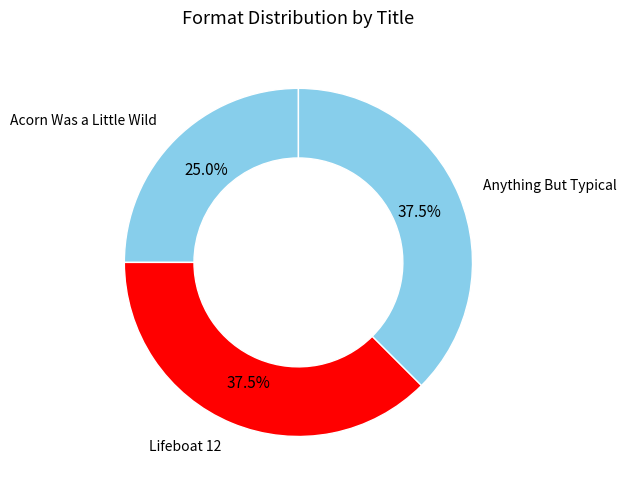

What is the smallest slice in the pie chart?

Acorn Was a Little Wild